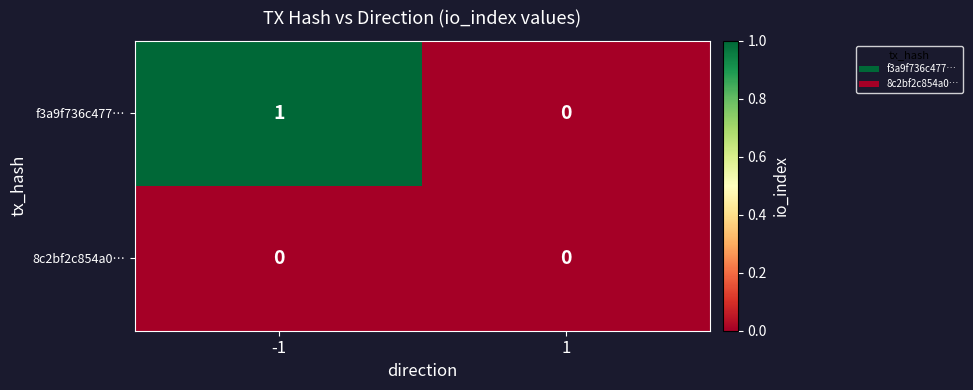

Reading left to right, list all the values displayed in this chart.

f3a9f736c477…: -1=1	1=0
8c2bf2c854a0…: -1=0	1=0